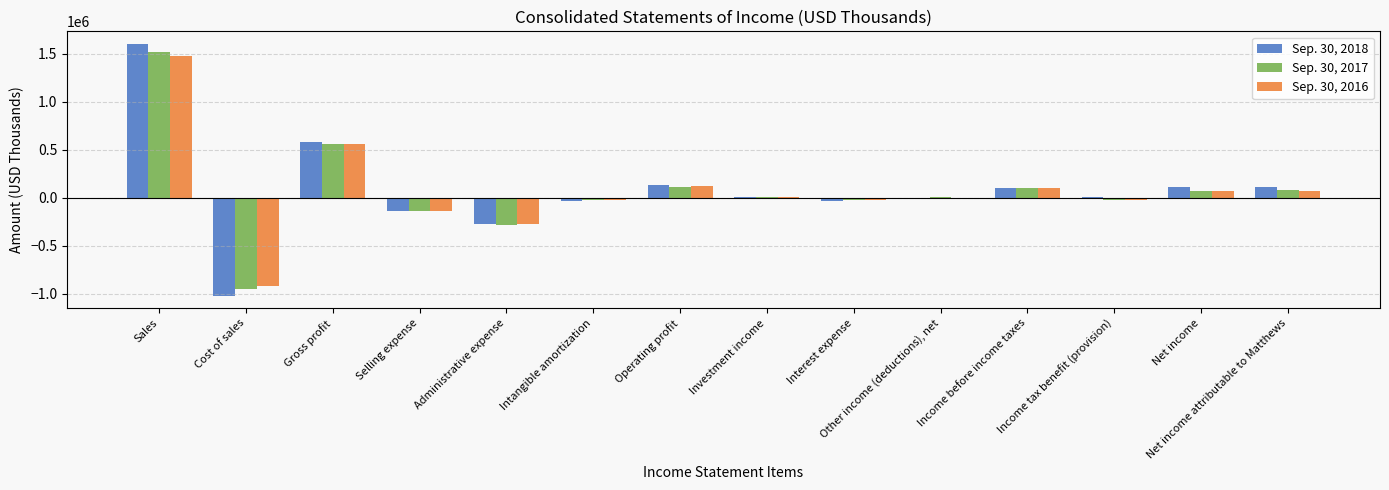

The value of Sep. 30, 2016 at Cost of sales is -316233. True or false?

False